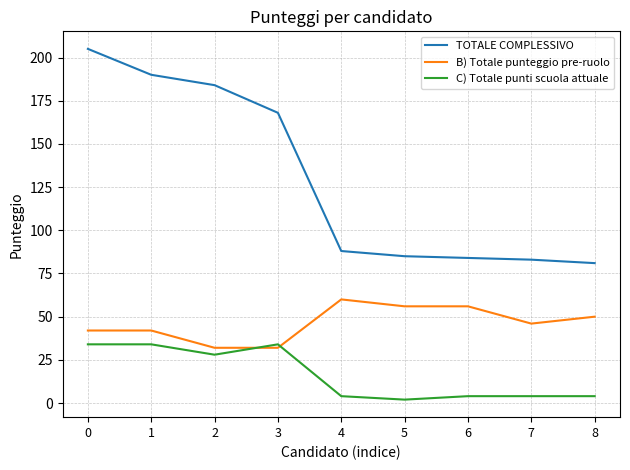

True or false: TOTALE COMPLESSIVO and B) Totale punteggio pre-ruolo intersect in this chart.

False